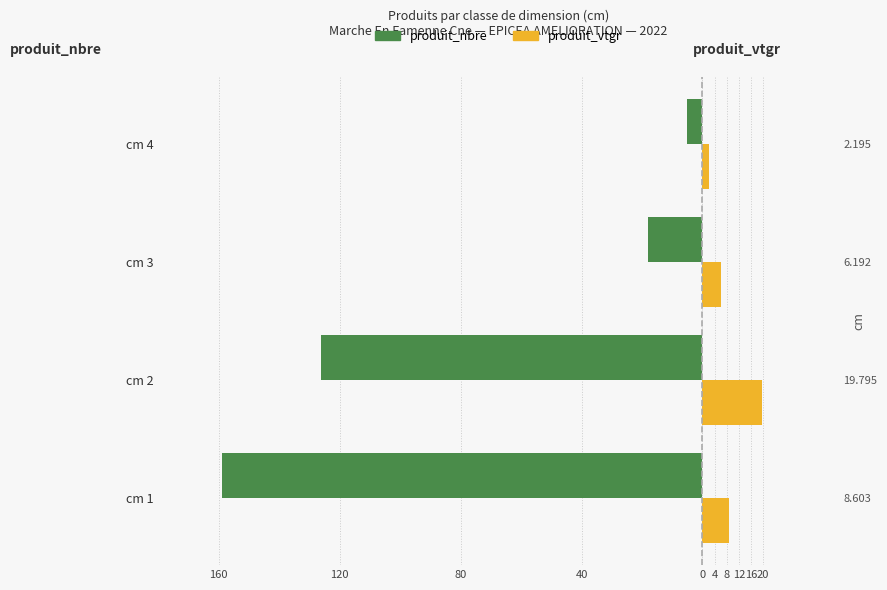

What is the value of the produit_nbre bar at the 2nd from the left?

-126.0